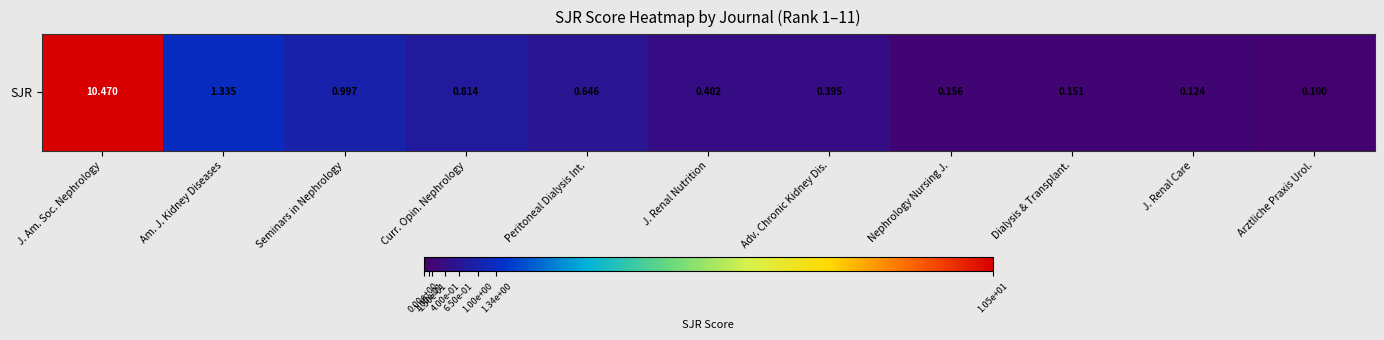

Between J. Am. Soc. Nephrology and Arztliche Praxis Urol., which is larger?

J. Am. Soc. Nephrology